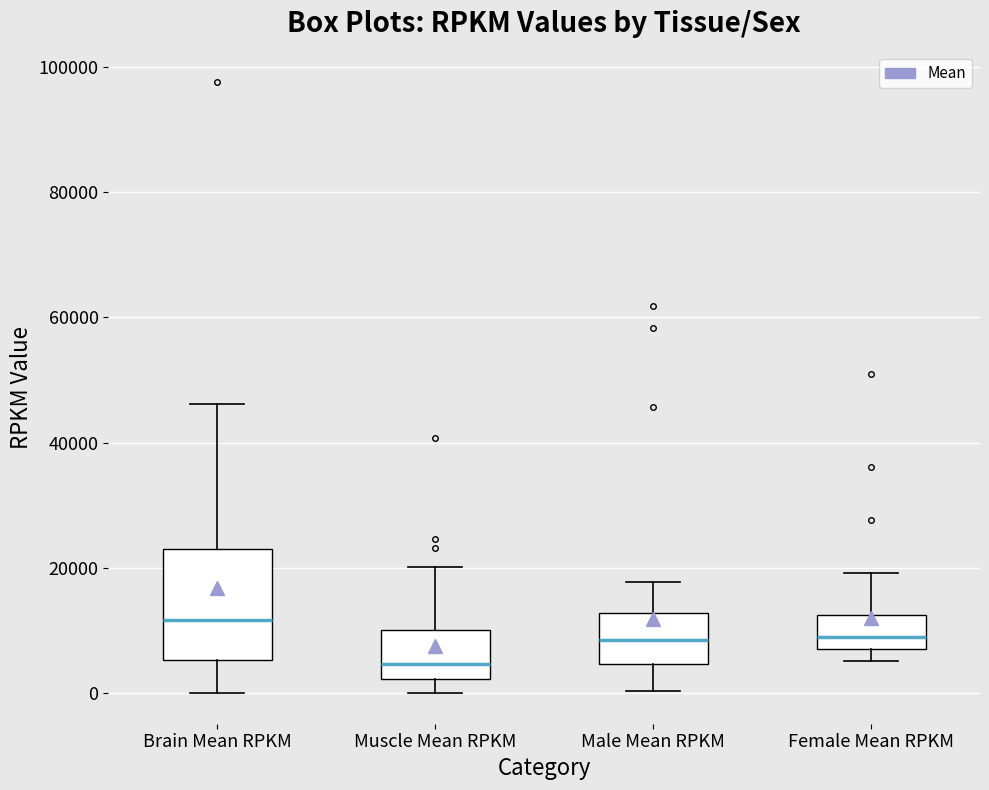

Where is the lower edge of the box for Brain Mean RPKM on the y-axis? The values are not printed on the chart, so give them approximately, as read against the axis.

6000